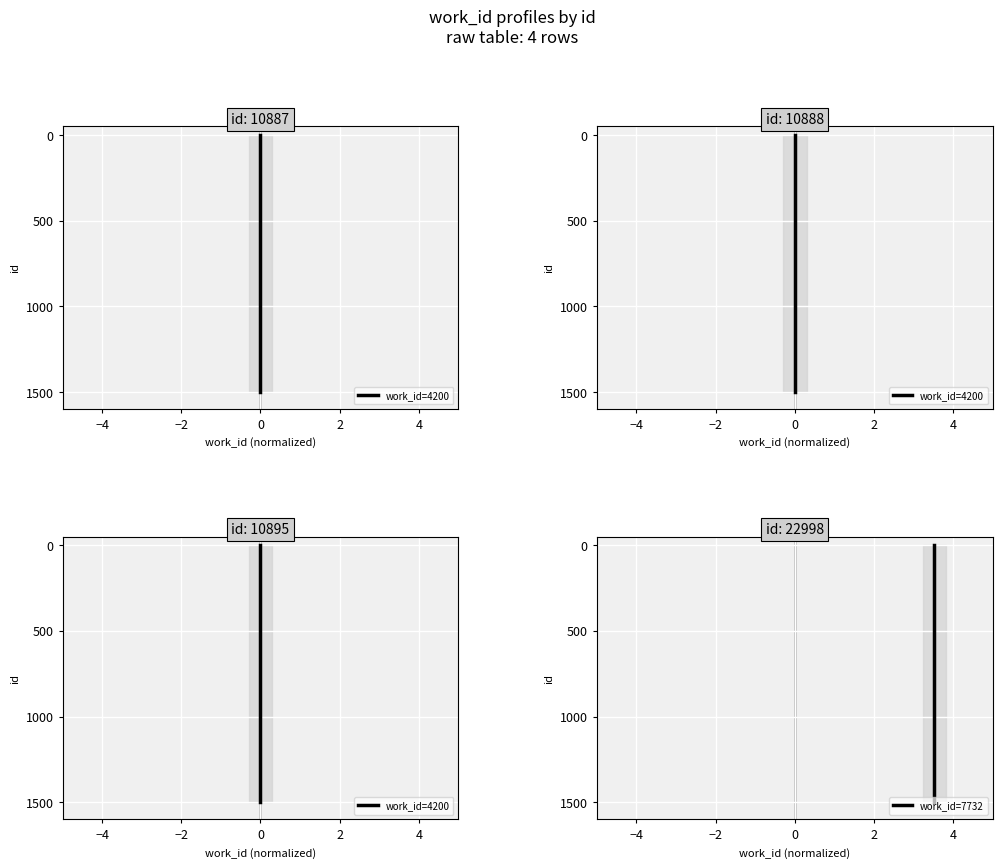

True or false: work_id=7732 and work_id=4200 cross at least once.

False